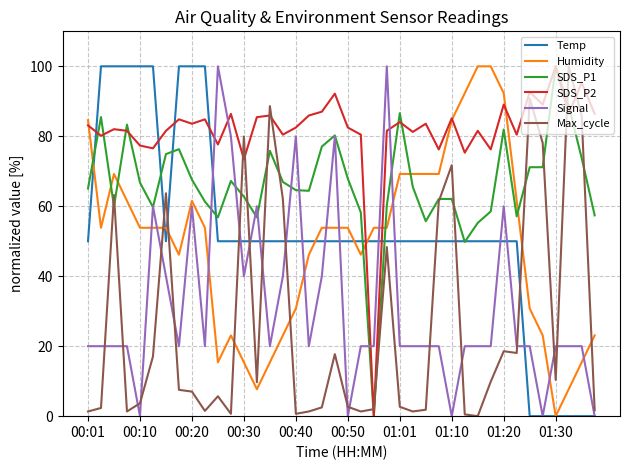

What is the highest value of the Max_cycle series?

100.0